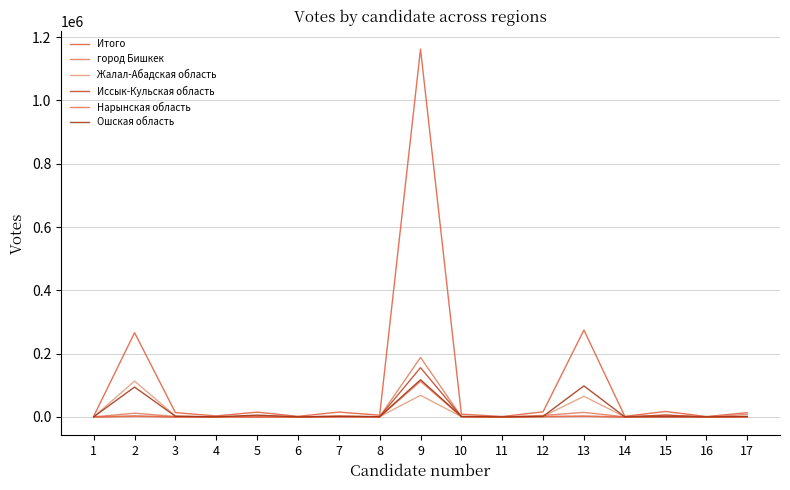

What are all the series names shown in the legend?

Итого, город Бишкек, Жалал-Абадская область, Иссык-Кульская область, Нарынская область, Ошская область